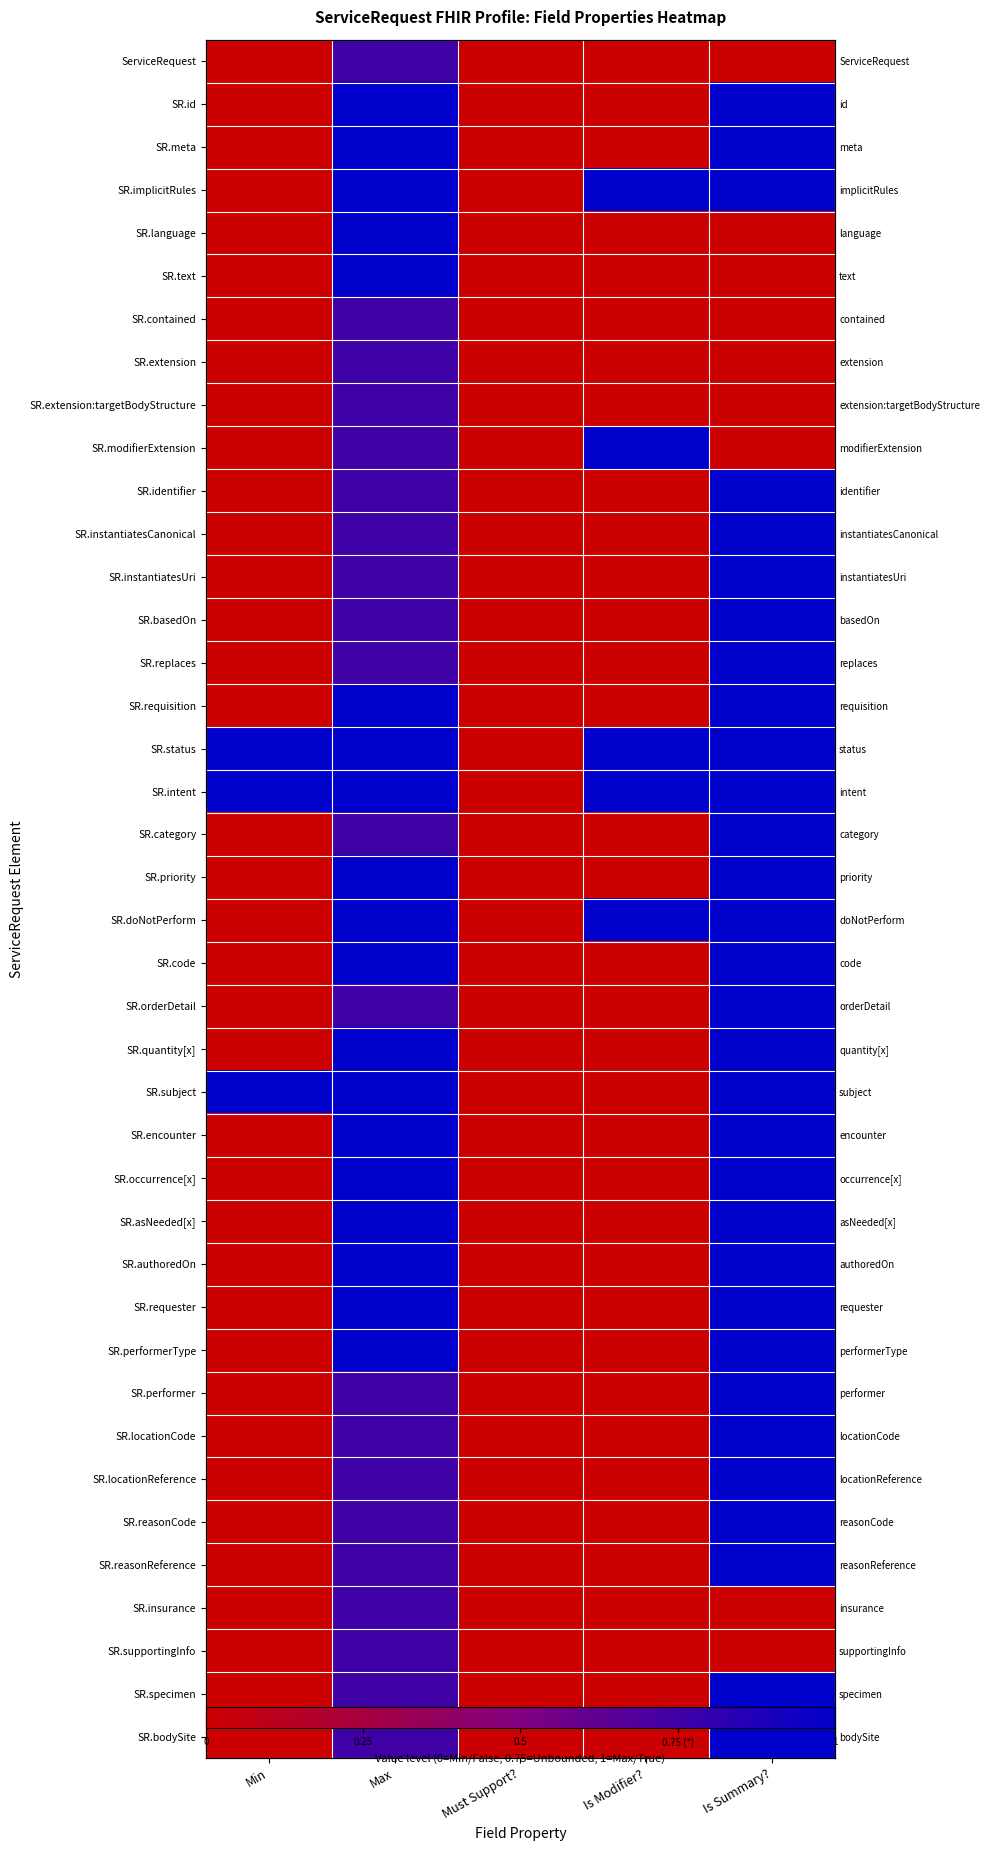

Is the value of SR.requester at Must Support? greater than the value of SR.extension at Must Support??

No